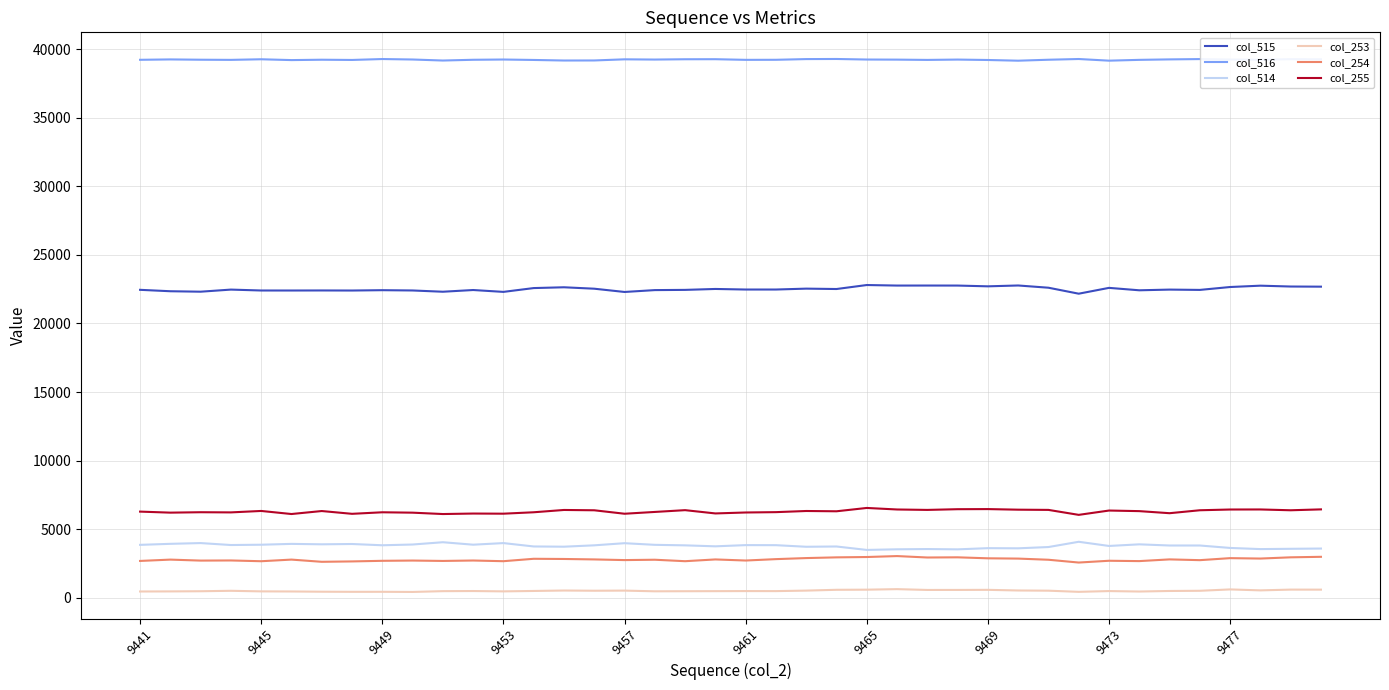

In col_516, how many points are lower than both neighbors (excluding endpoints)?

11